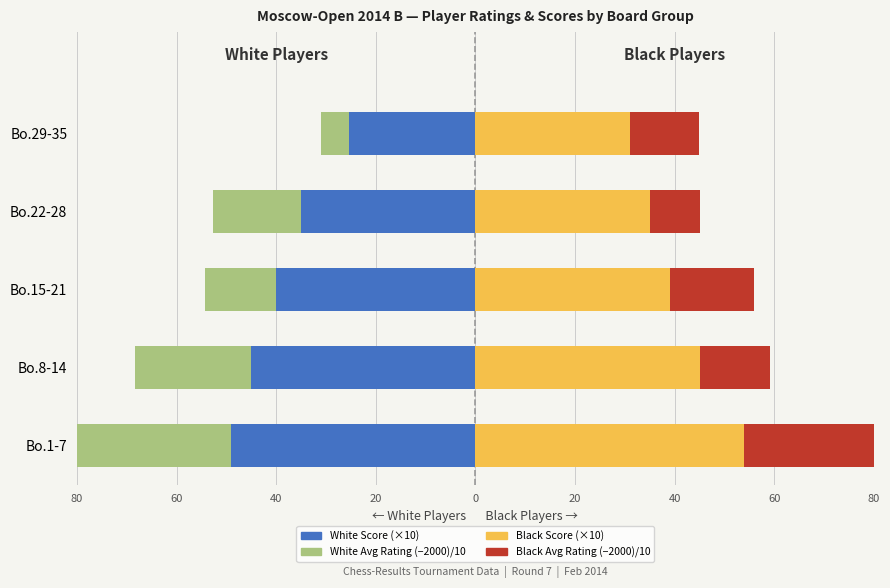

What is the value of the Black Avg Rating bar at the 5th from the left?

13.8